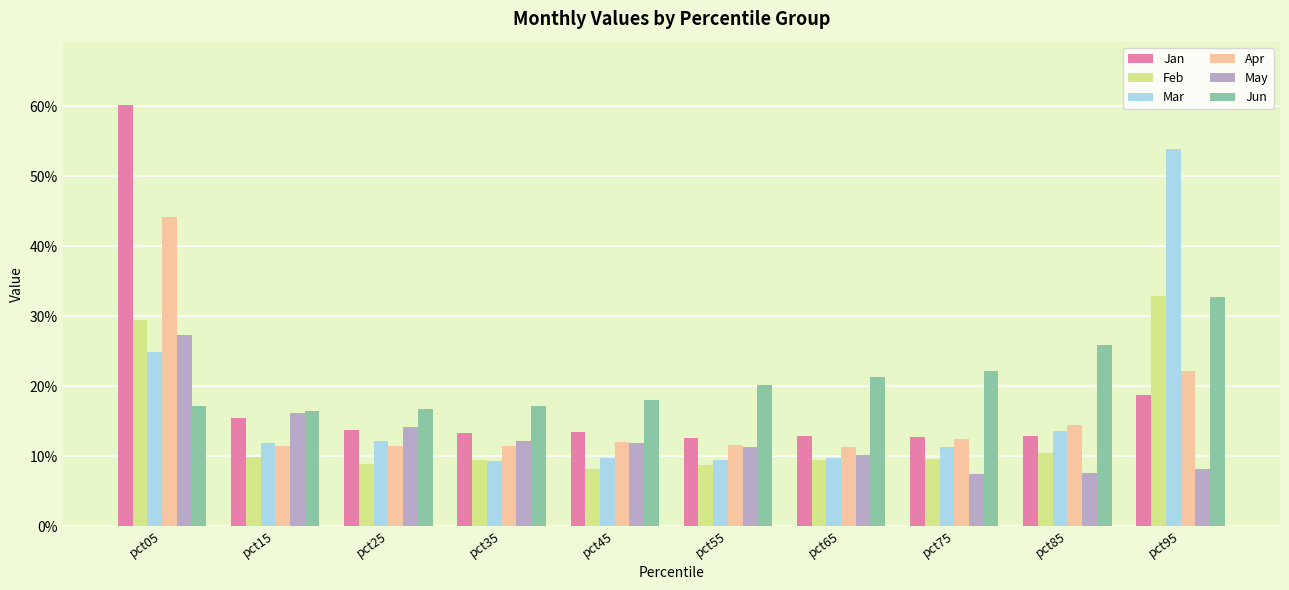

Reading left to right, list all the values displayed in this chart.

Jan: 0.6	0.2	0.1	0.1	0.1	0.1	0.1	0.1	0.1	0.2
Feb: 0.3	0.1	0.1	0.1	0.1	0.1	0.1	0.1	0.1	0.3
Mar: 0.2	0.1	0.1	0.1	0.1	0.1	0.1	0.1	0.1	0.5
Apr: 0.4	0.1	0.1	0.1	0.1	0.1	0.1	0.1	0.1	0.2
May: 0.3	0.2	0.1	0.1	0.1	0.1	0.1	0.1	0.1	0.1
Jun: 0.2	0.2	0.2	0.2	0.2	0.2	0.2	0.2	0.3	0.3